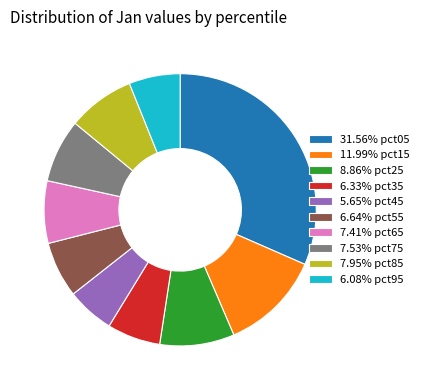

Is there any slice that represents more than half of the pie?

No